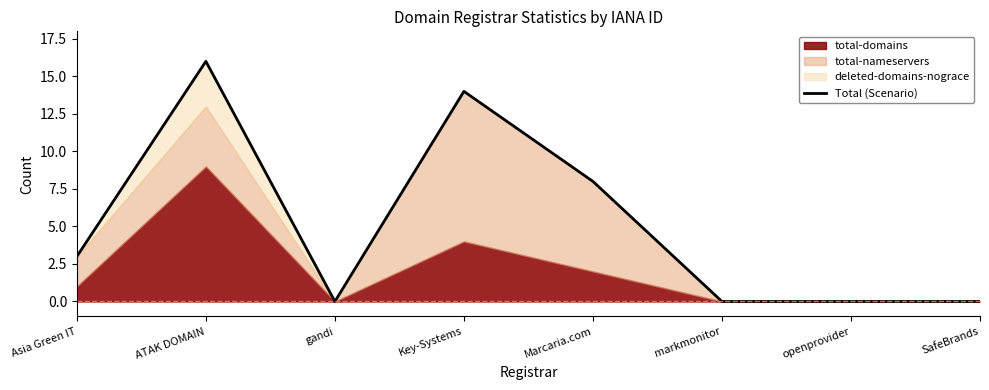

At which label does the data first exceed 3?

ATAK DOMAIN